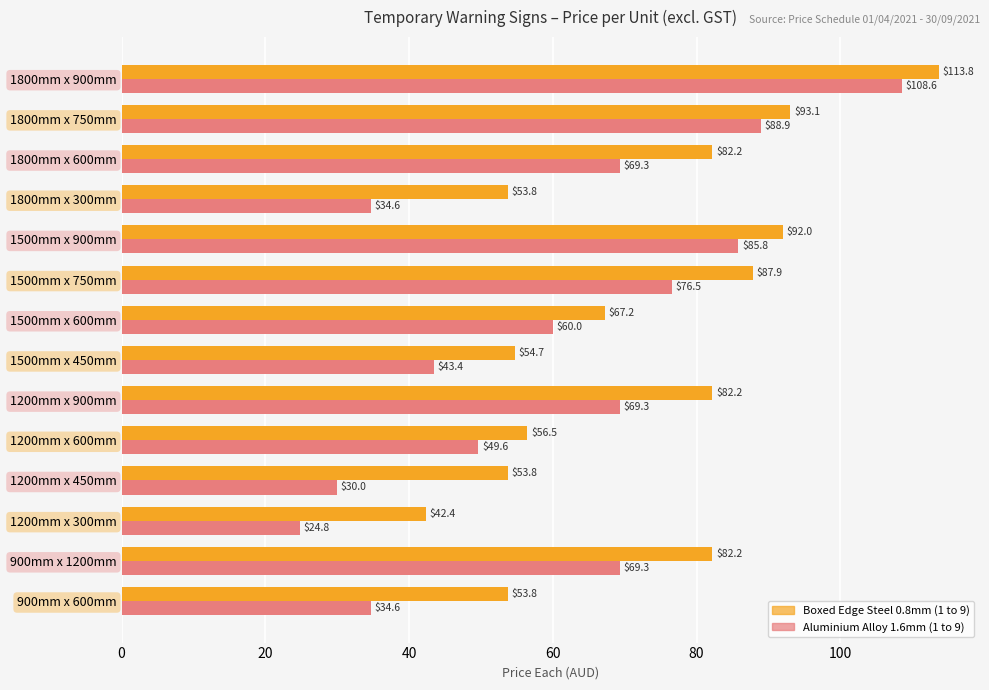

Rank the series by their average value, from highest to lowest.

Boxed Edge Steel 0.8mm (1 to 9), Aluminium Alloy 1.6mm (1 to 9)